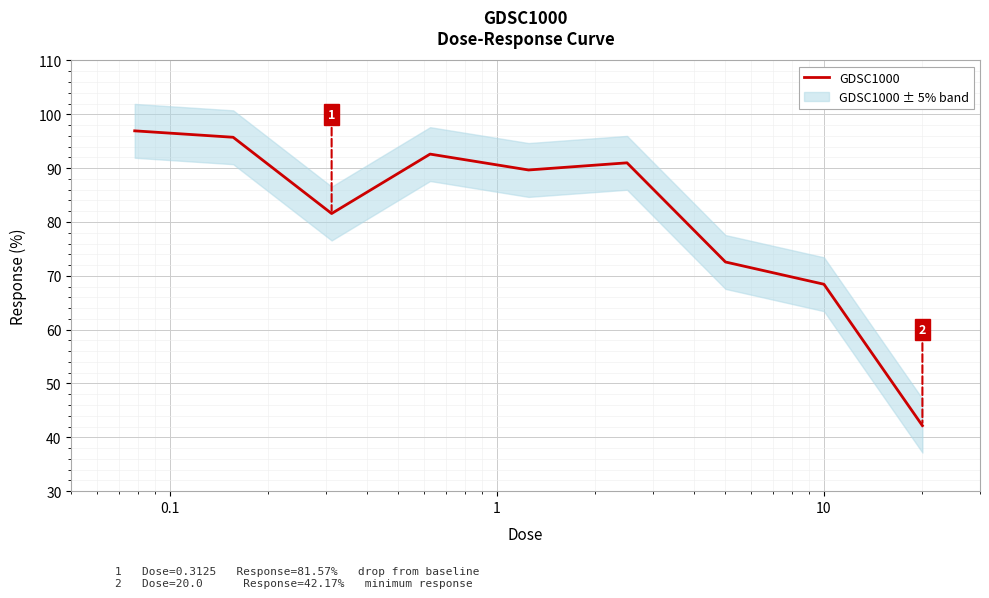

What is the lowest value of the GDSC1000 series?

42.2